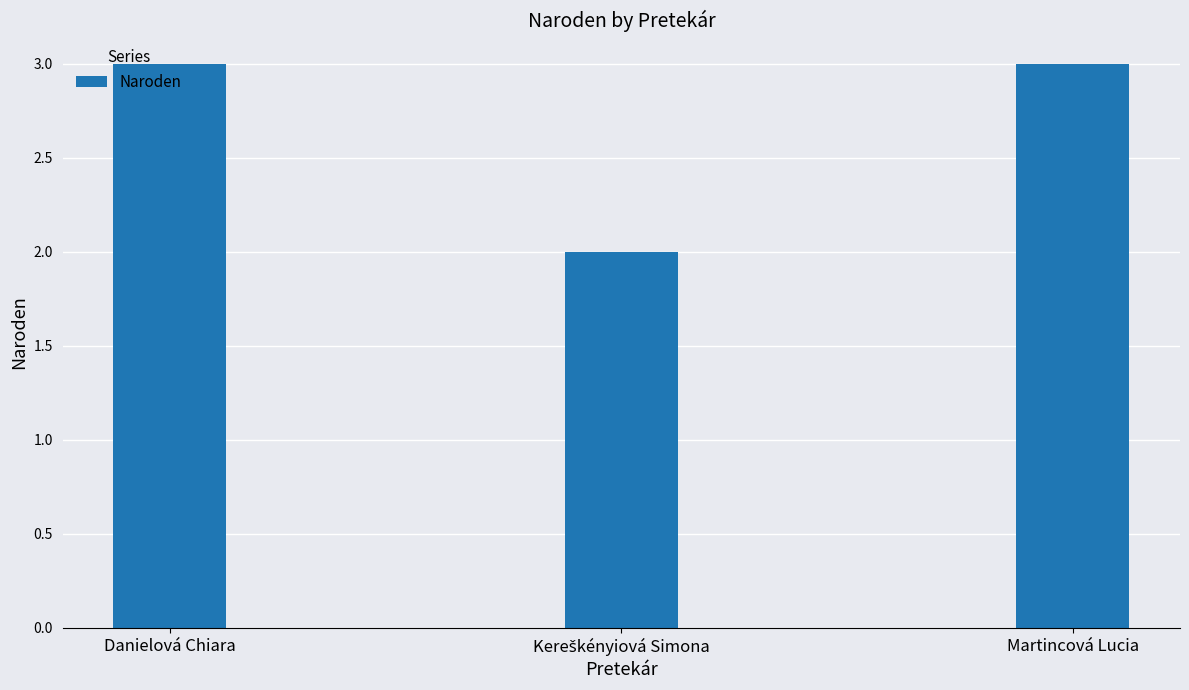

What is the maximum value shown in the chart?

3